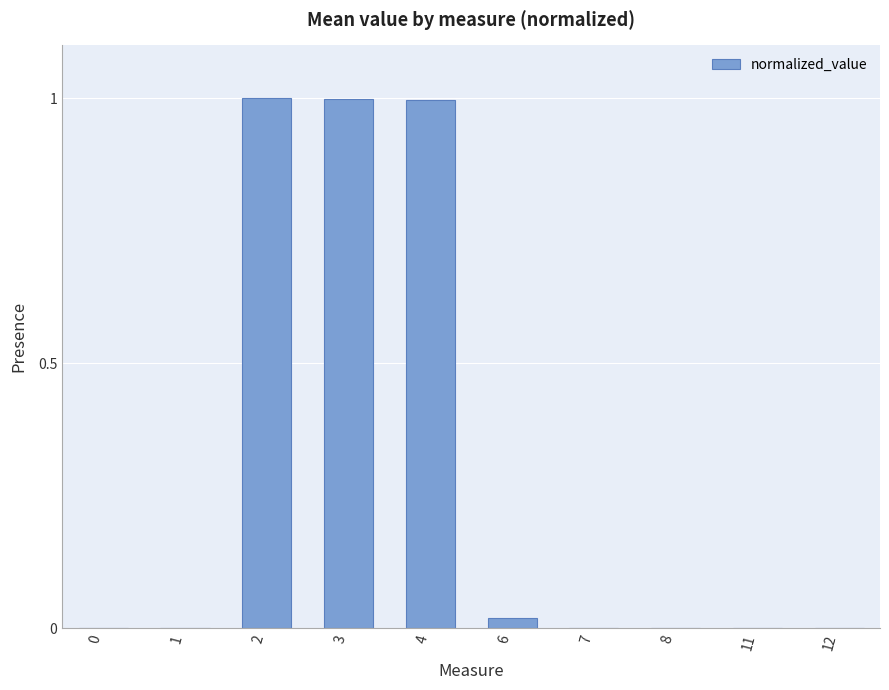

Are the bars horizontal?

No